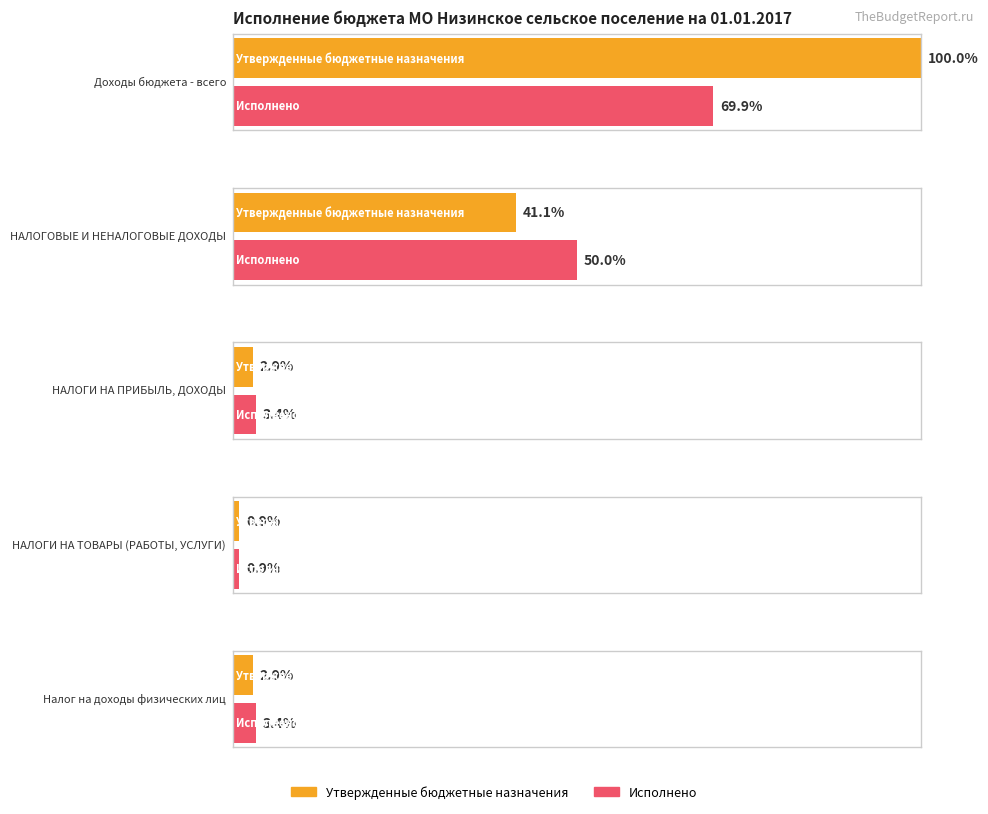

How many bars are there in total?

10